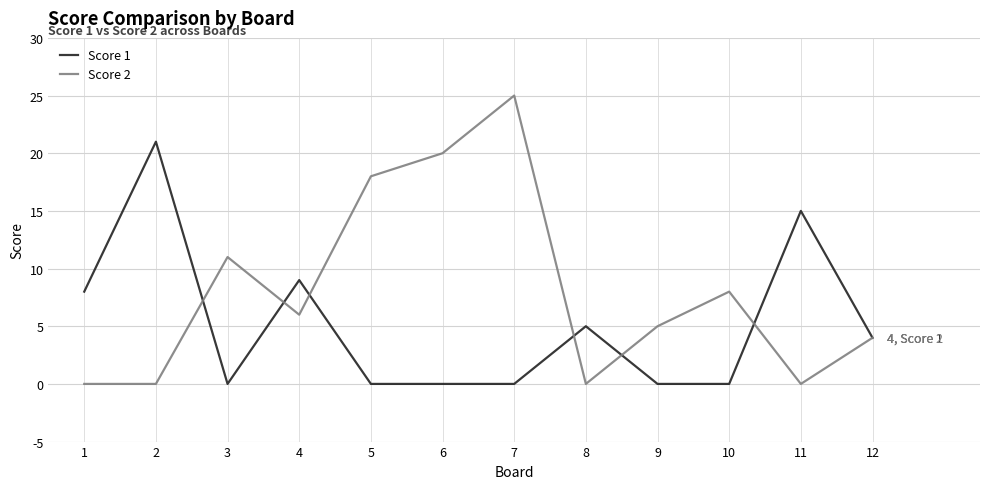

Rank the series by their maximum value, from lowest to highest.

Score 1, Score 2